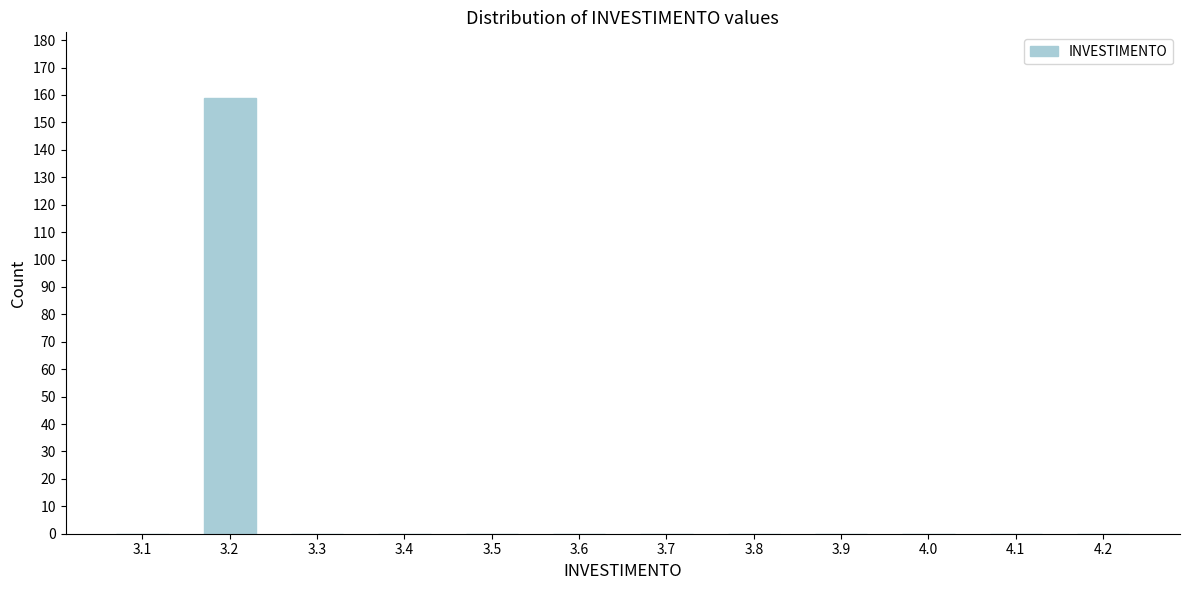

Reading left to right, transcribe all the data shown in this chart.

3.1=0	3.2=159	3.3=0	3.4=0	3.5=0	3.6=0	3.7=0	3.8=0	3.9=0	4.0=0	4.1=0	4.2=0